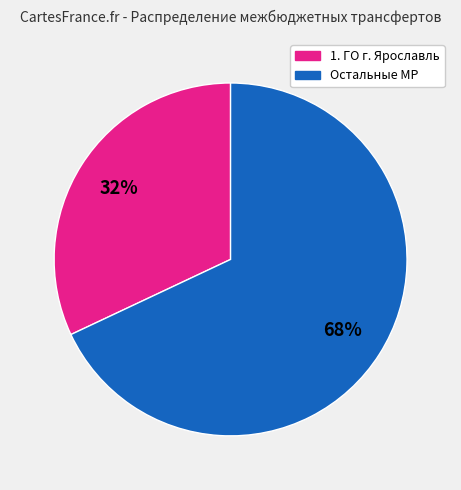

Is there any slice that represents more than half of the pie?

Yes